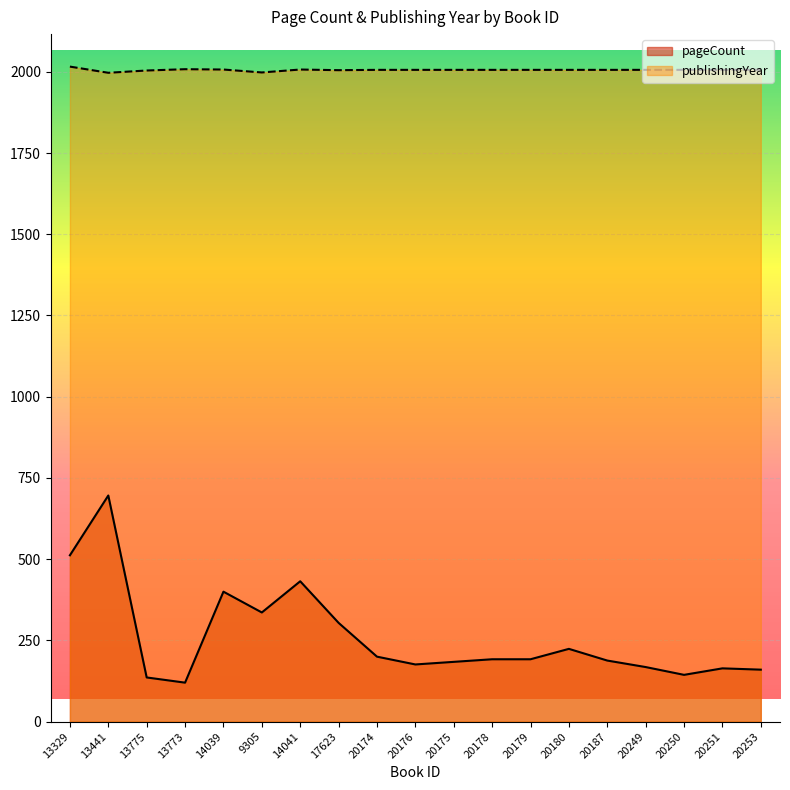

Reading left to right, extract all data points from this chart.

pageCount: 13329=512	13441=696	13775=136	13773=120	14039=400	9305=336	14041=432	17623=304	20174=200	20176=176	20175=184	20178=192	20179=192	20180=224	20187=188	20249=168	20250=144	20251=164	20253=160
publishingYear: 13329=2016	13441=1997	13775=2004	13773=2008	14039=2007	9305=1998	14041=2007	17623=2005	20174=2006	20176=2006	20175=2006	20178=2006	20179=2006	20180=2006	20187=2006	20249=2006	20250=2006	20251=2006	20253=2006